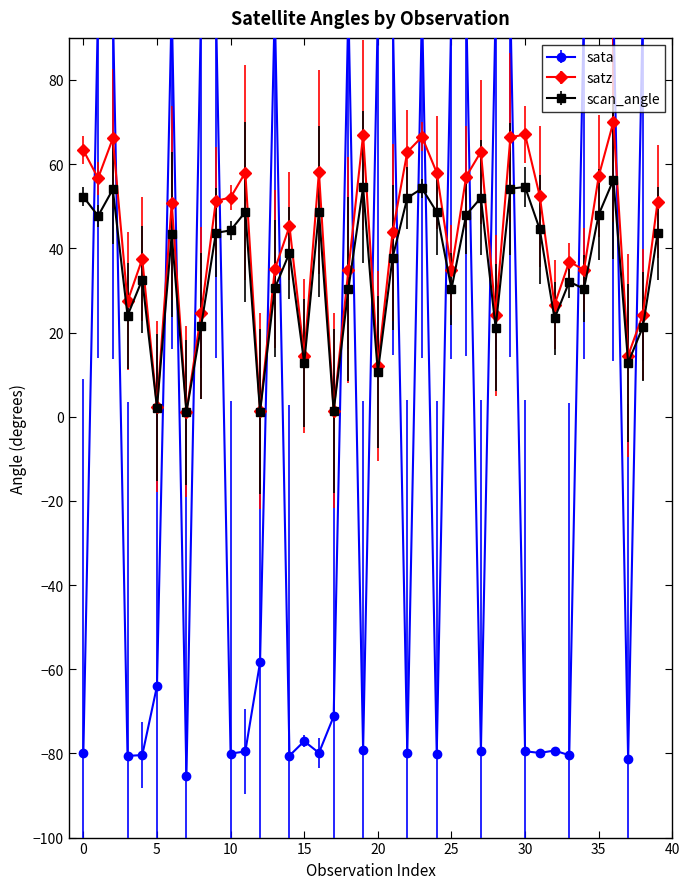

In satz, how many points are lower than both neighbors (excluding endpoints)?

13